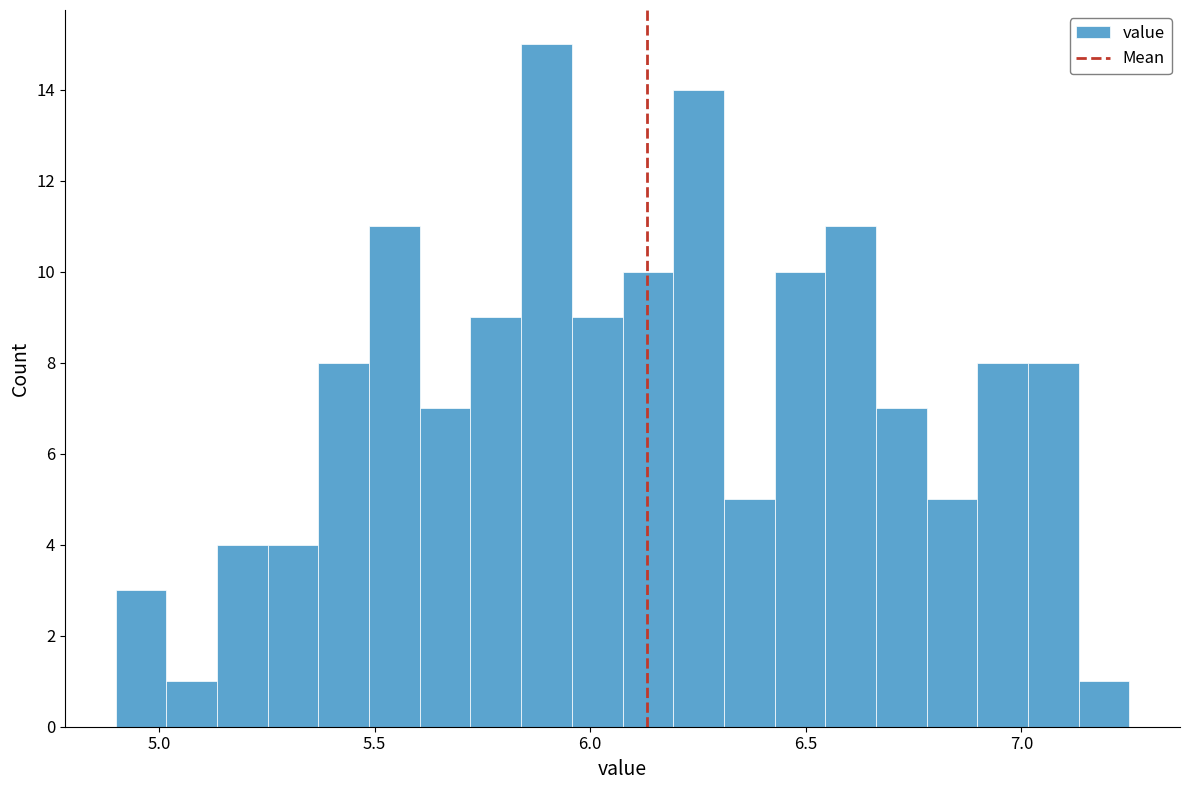

Read against the x-axis, roughly where is the centre of the tallest bar?

5.90